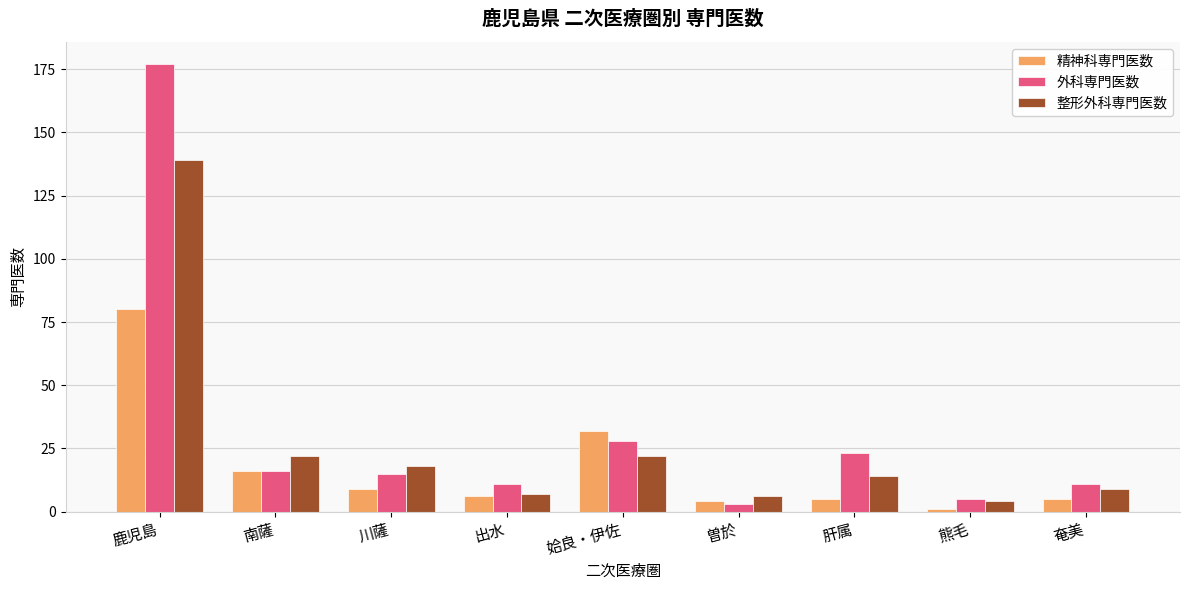

What position from the left is 出水?

4